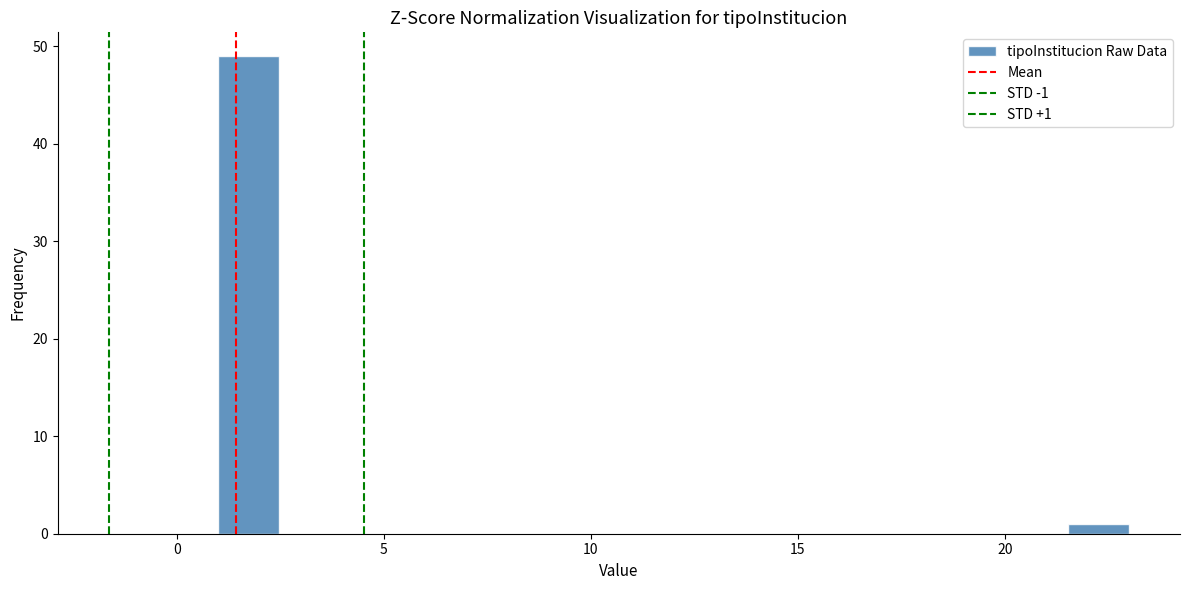

Around what value on the x-axis is the tallest bar? Give the approximate position of its centre, as read against the axis.

1.5